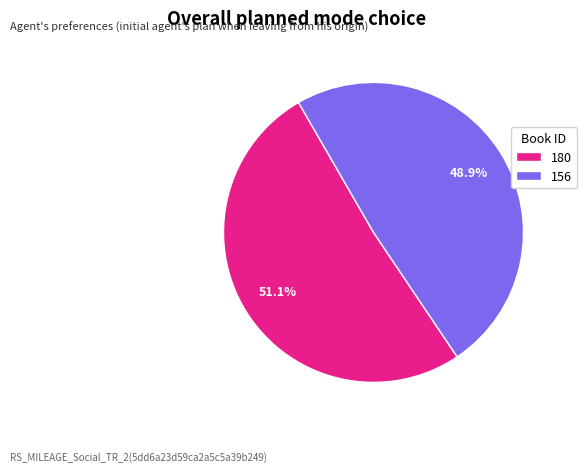

Combined, do 156 and 180 account for over 50%?

Yes